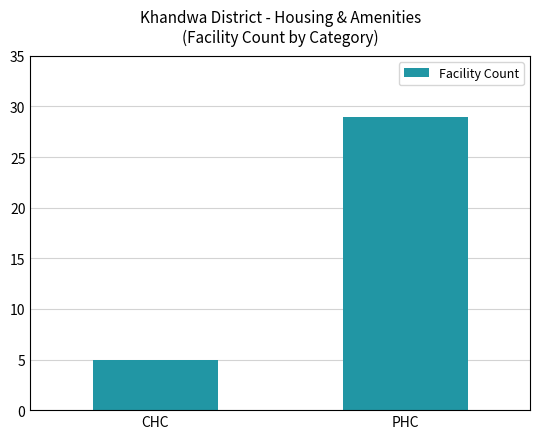

How many values are below 29?

1